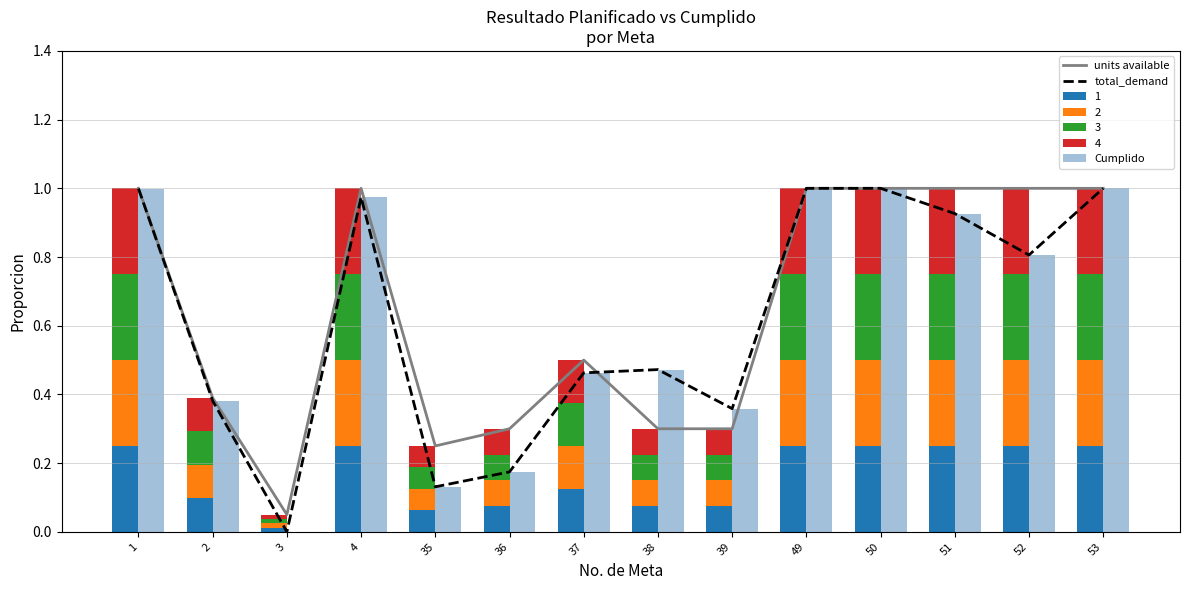

What is the difference between the second highest and minimum values in the Cumplido series?

1.0